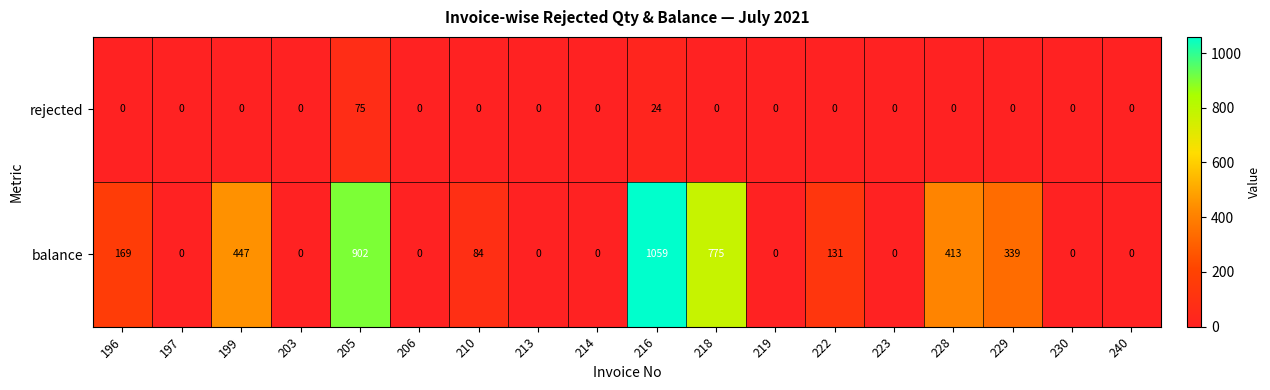

What is the difference between the maximum and second lowest values in the rejected series?

75